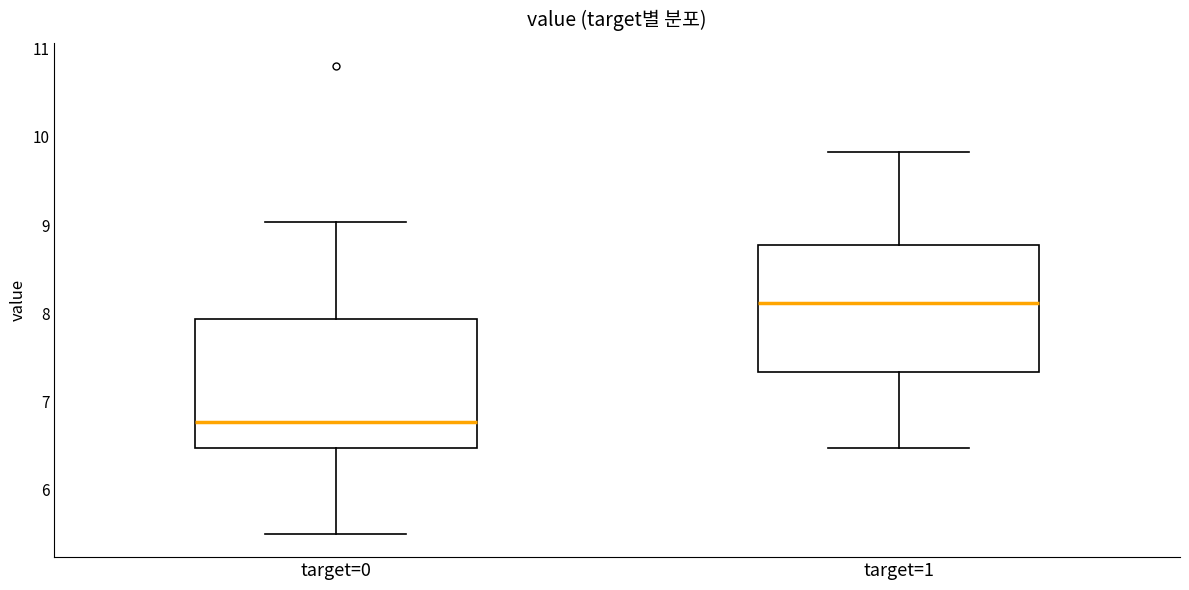

Which box has the highest median line?

target=1